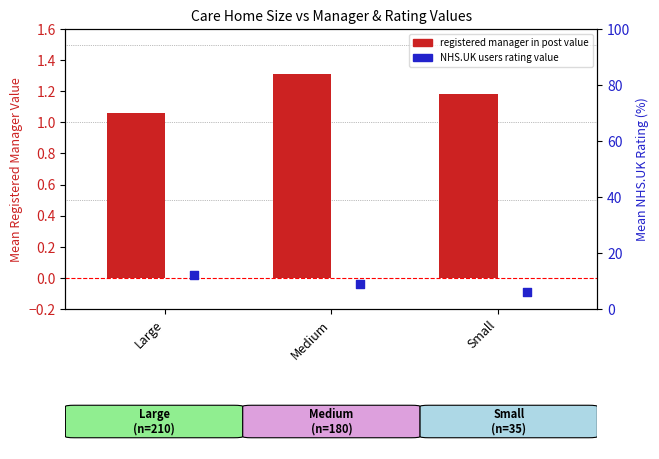

At which category is the sum across all series the highest?

Large